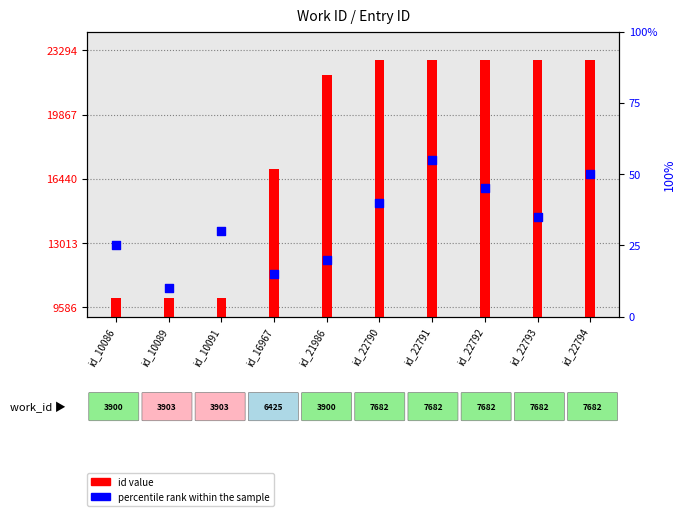

Which series has the largest total across all categories?

id value